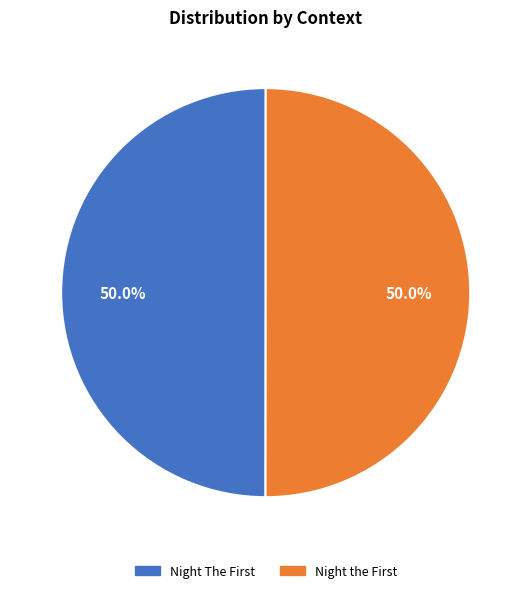

Rank the categories by value from lowest to highest.

Night The First, Night the First